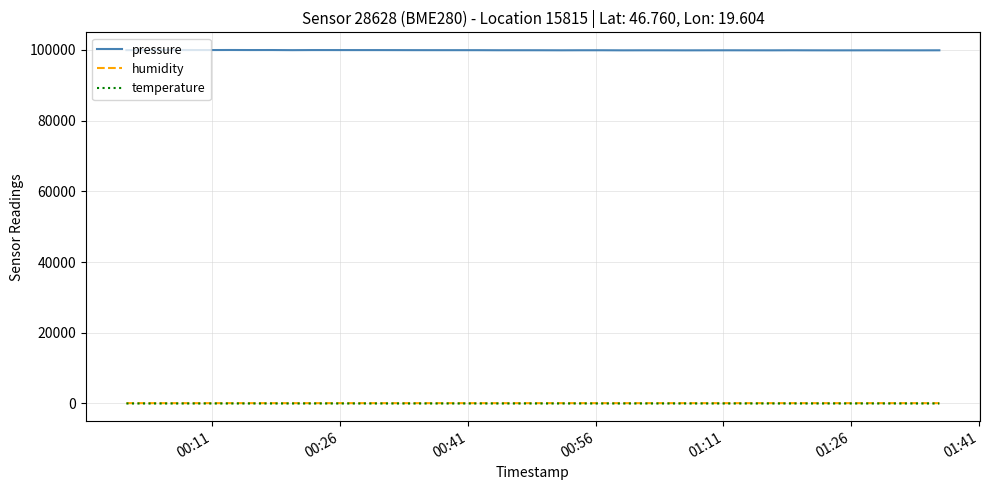

True or false: pressure and humidity intersect in this chart.

False